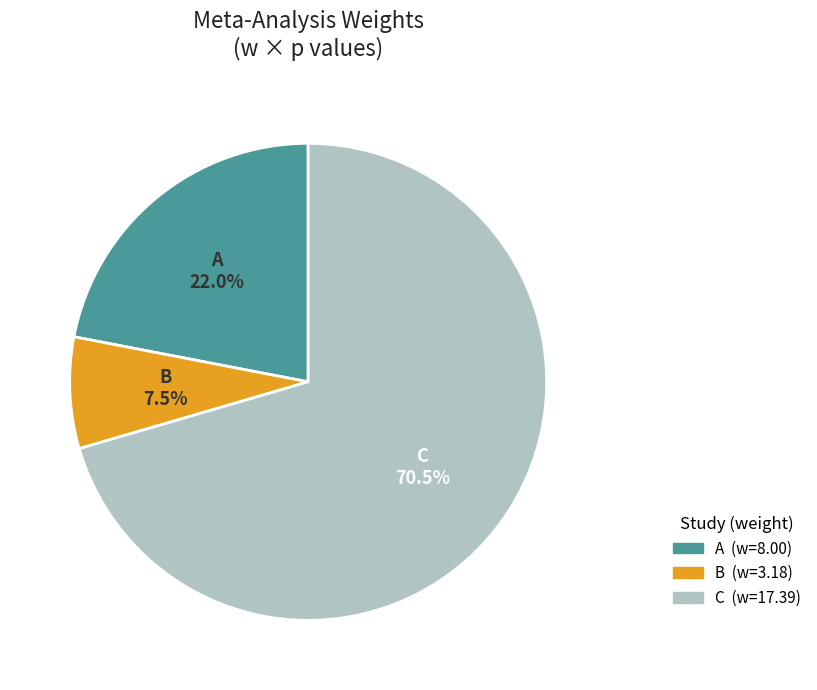

To the nearest percent, what is the difference between the largest and smallest slice percentages?

63%